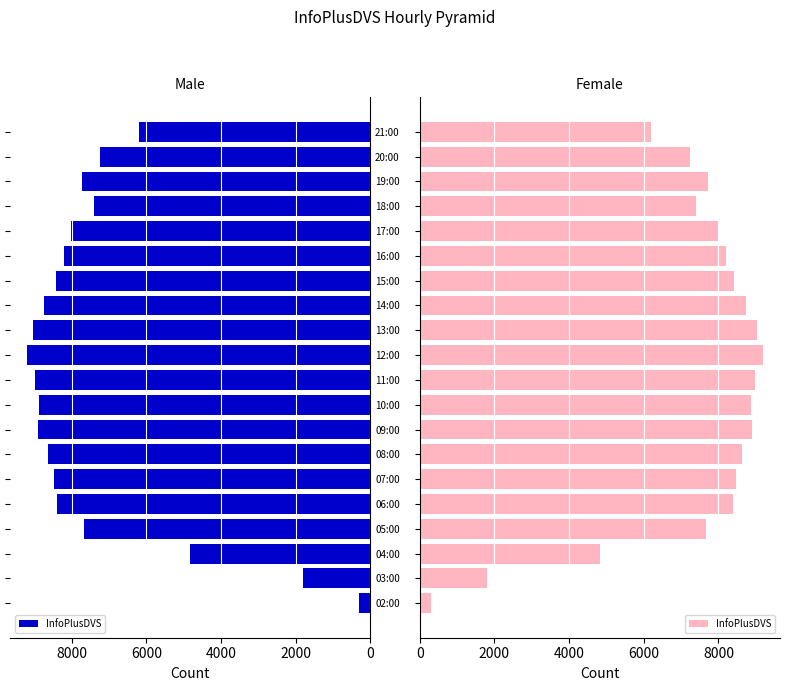

What is the ratio of the value at 16:00 to the value at 19:00?

1.1